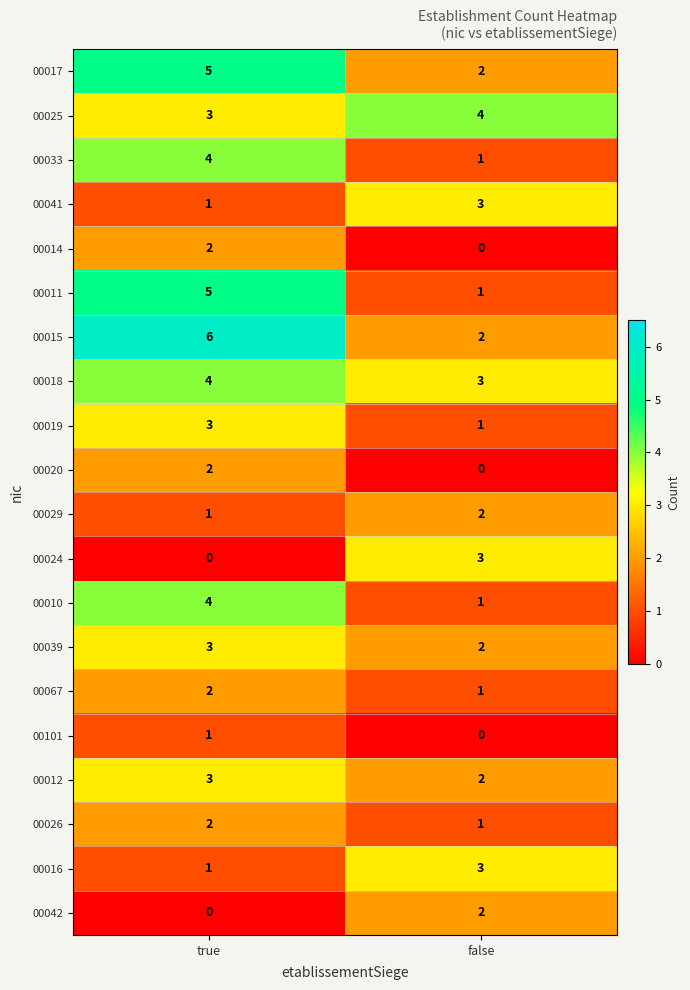

What is the difference between the 00011 values at false and true?

4